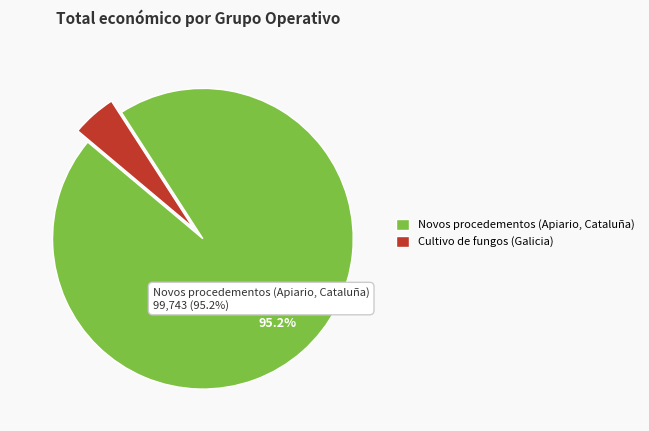

Which slice represents more than half of the pie?

Novos procedementos (Apiario, Cataluña)